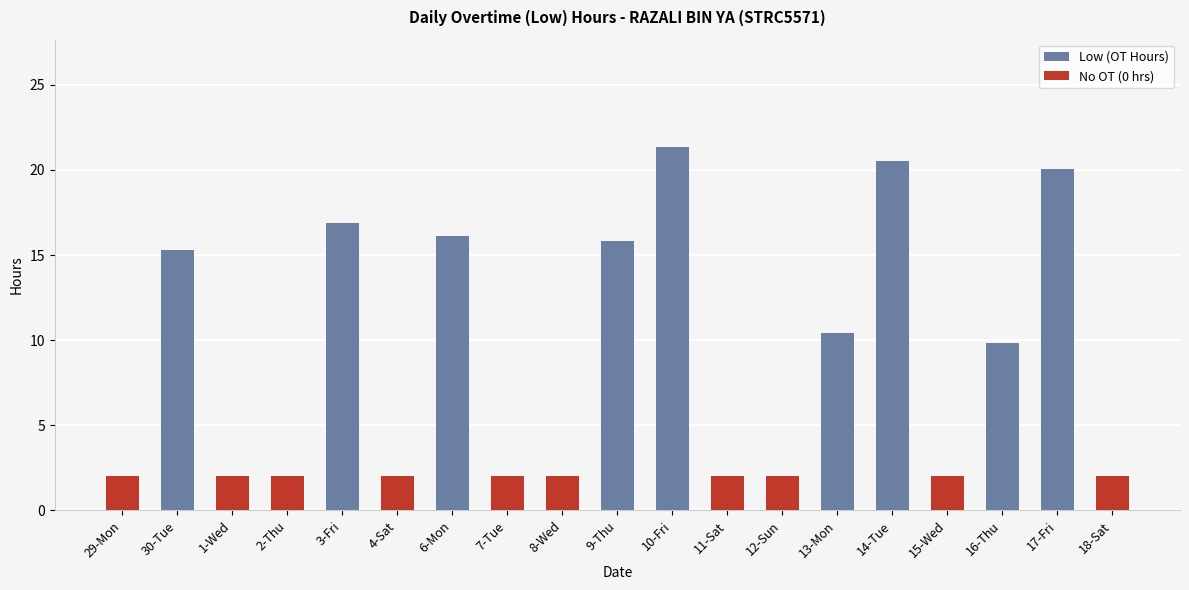

True or false: Low (Overtime Hours) has a value of 13.5 at 1-Wed(1).

False